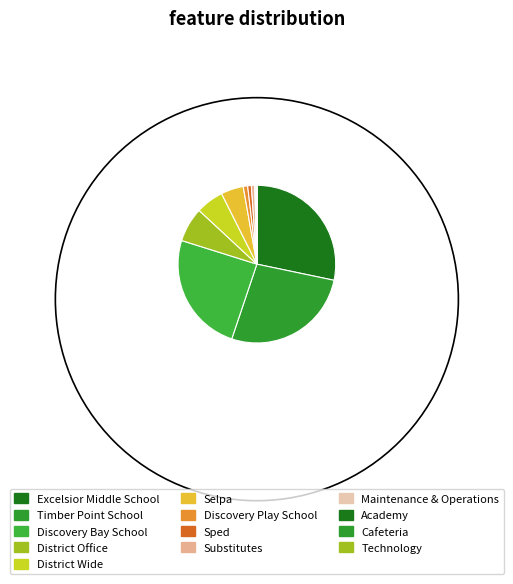

To the nearest percent, what is the combined percentage of Cafeteria and Discovery Play School?

1%